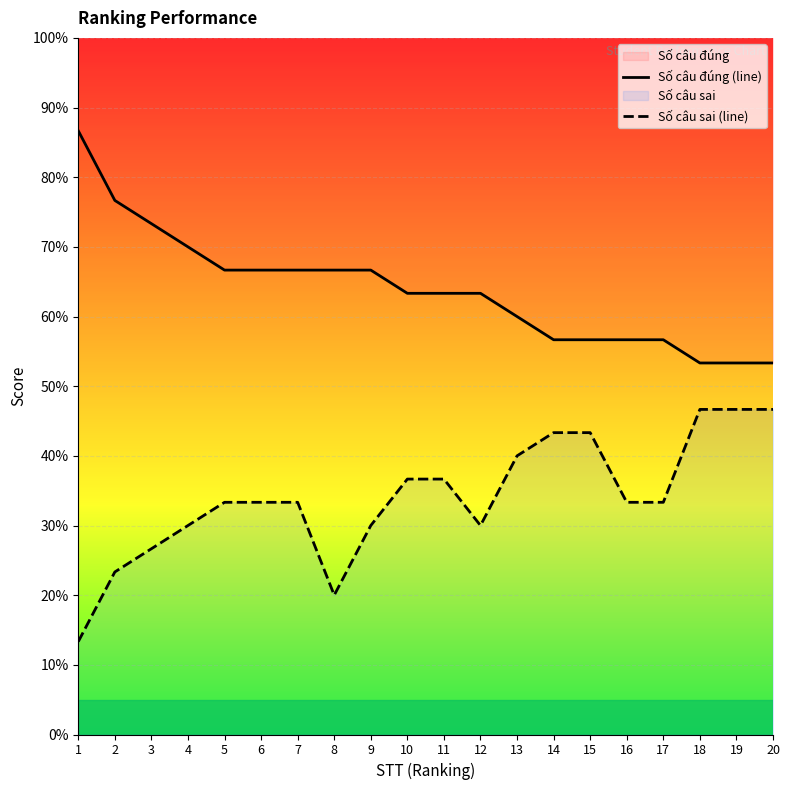

Where does the Số câu đúng (line) series first go above 63?

1